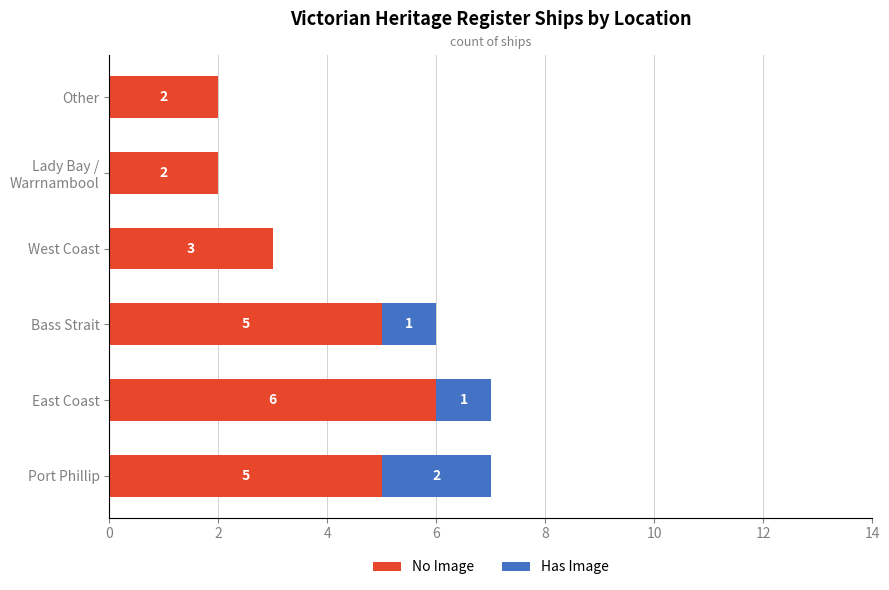

How many distinct data groups are displayed?

2